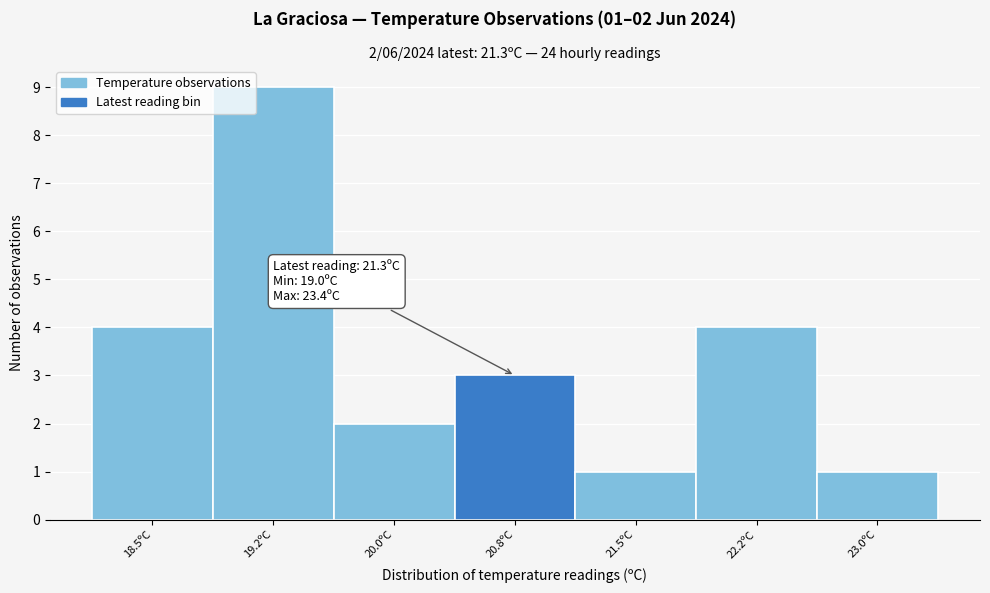

Reading left to right, what are all the values shown in this chart?

4	9	2	3	1	4	1